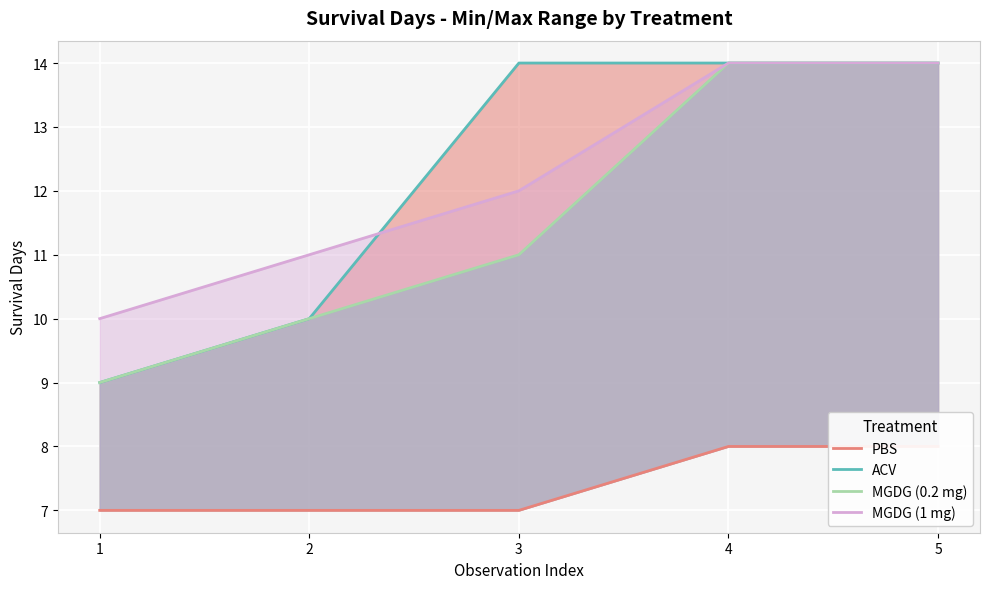

The value of ACV at 3 is 14. True or false?

True